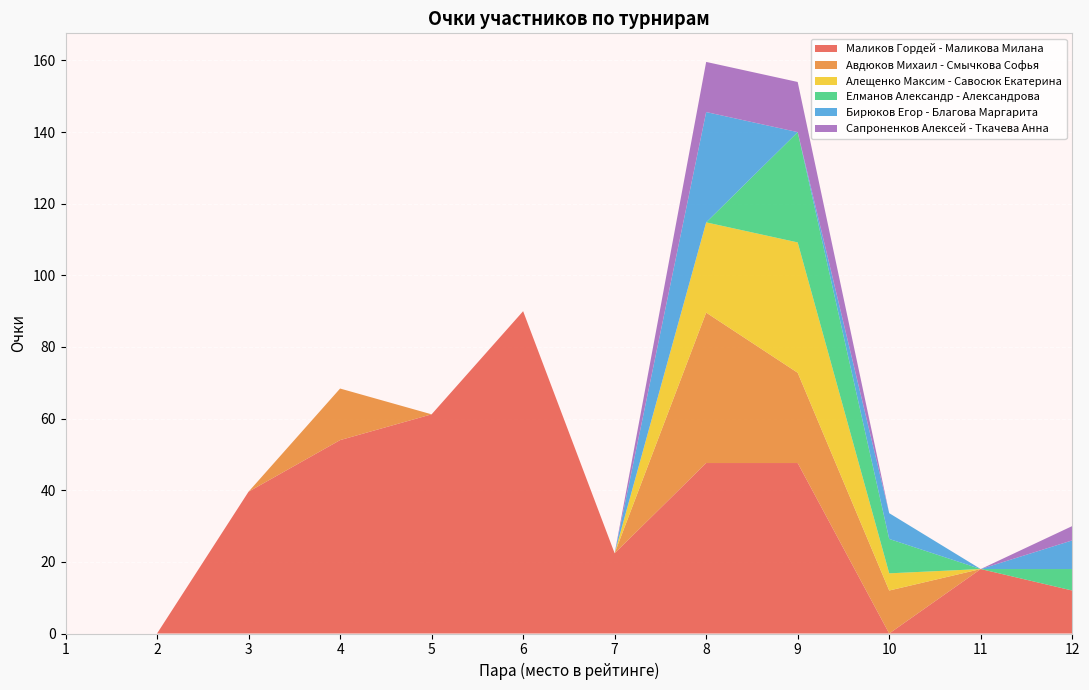

Reading right to left, what are all the values shown in this chart?

Маликов Гордей - Маликова Милана: 12.0	18.0	0.0	47.6	47.6	22.4	90.0	61.2	54.0	39.6	0.0	0.0
Авдюков Михаил - Смычкова Софья: 0.0	0.0	12.0	25.2	42.0	0.0	0.0	0.0	14.4	0.0	0.0	0.0
Алещенко Максим - Савосюк Екатерина: 0.0	0.0	4.8	36.4	25.2	0.0	0.0	0.0	0.0	0.0	0.0	0.0
Елманов Александр - Александрова: 6.0	0.0	9.6	30.8	0.0	0.0	0.0	0.0	0.0	0.0	0.0	0.0
Бирюков Егор - Благова Маргарита: 8.0	0.0	7.2	0.0	30.8	0.0	0.0	0.0	0.0	0.0	0.0	0.0
Сапроненков Алексей - Ткачева Анна: 4.0	0.0	0.0	14.0	14.0	0.0	0.0	0.0	0.0	0.0	0.0	0.0